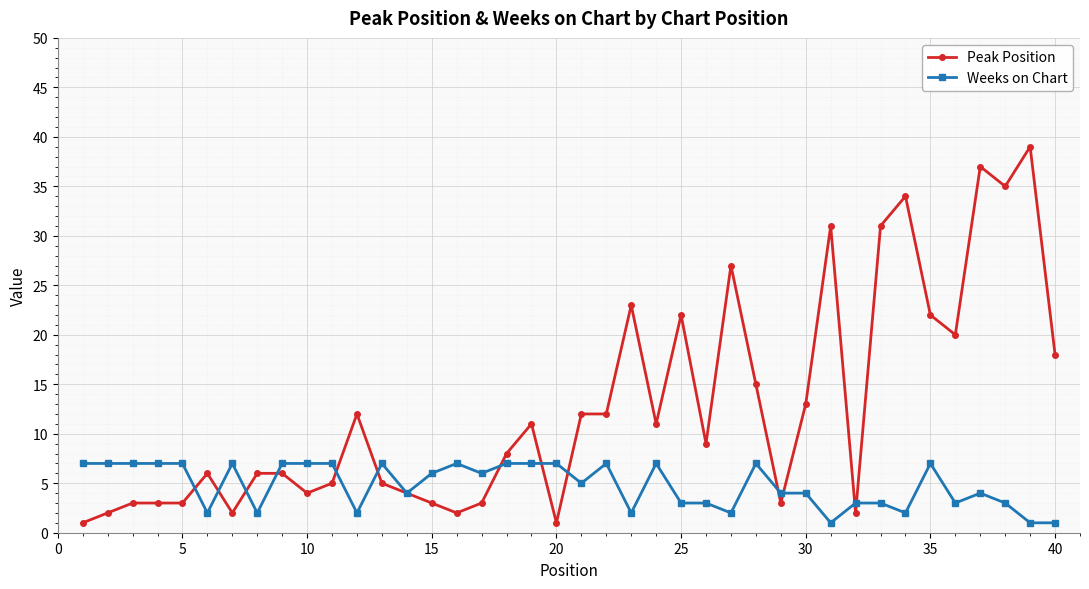

Rank the series by their maximum value, from lowest to highest.

Weeks on Chart, Peak Position